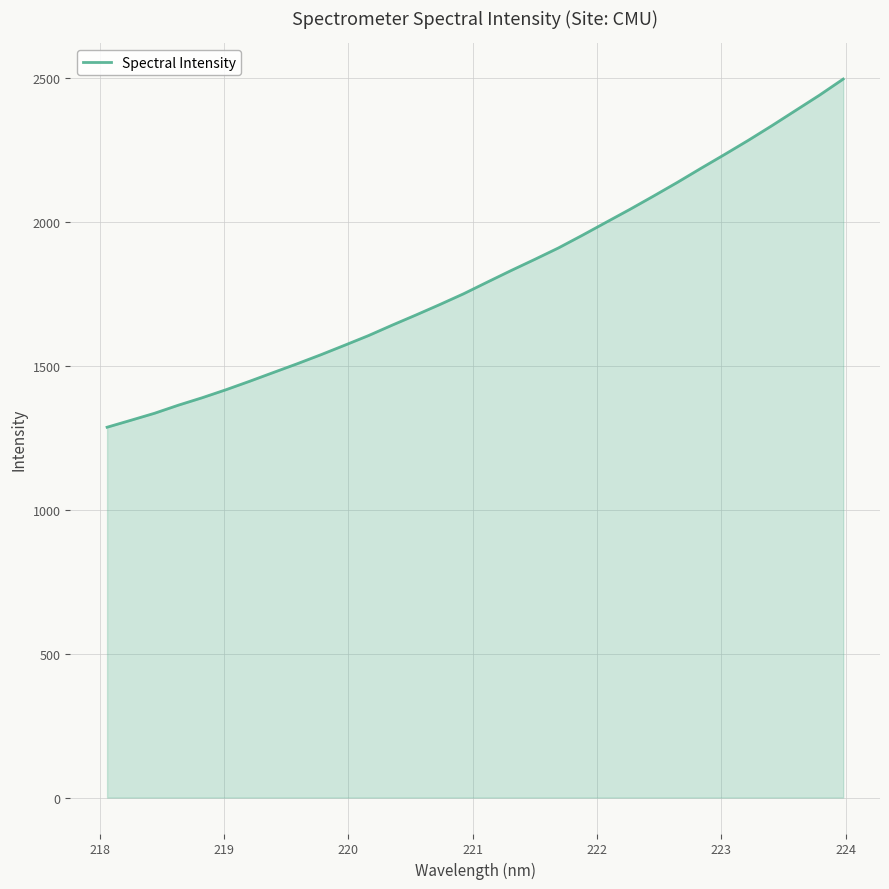

What is the difference between the maximum and minimum values?

1210.3